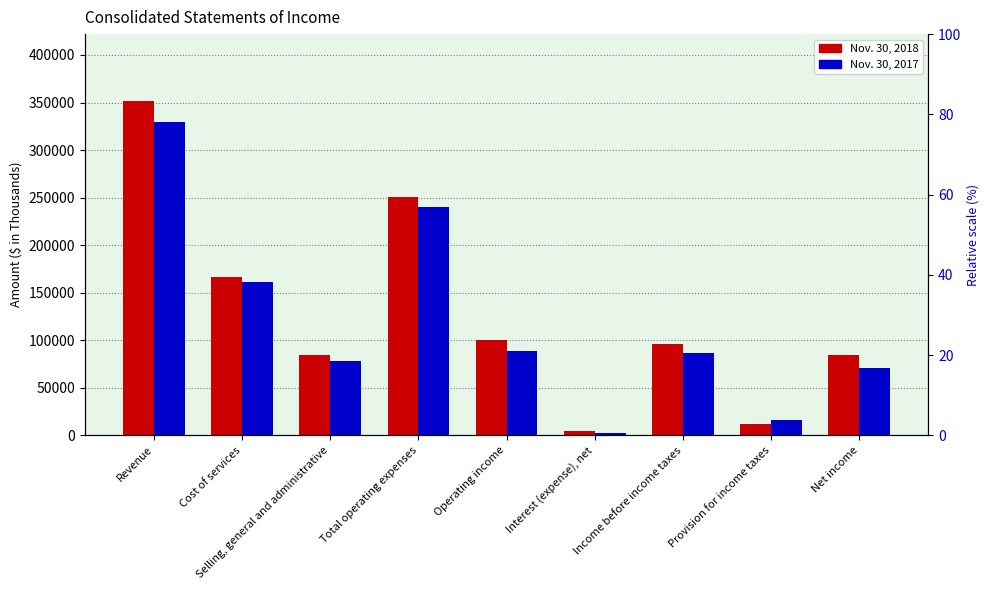

What are all the series names shown in the legend?

Nov. 30, 2018, Nov. 30, 2017